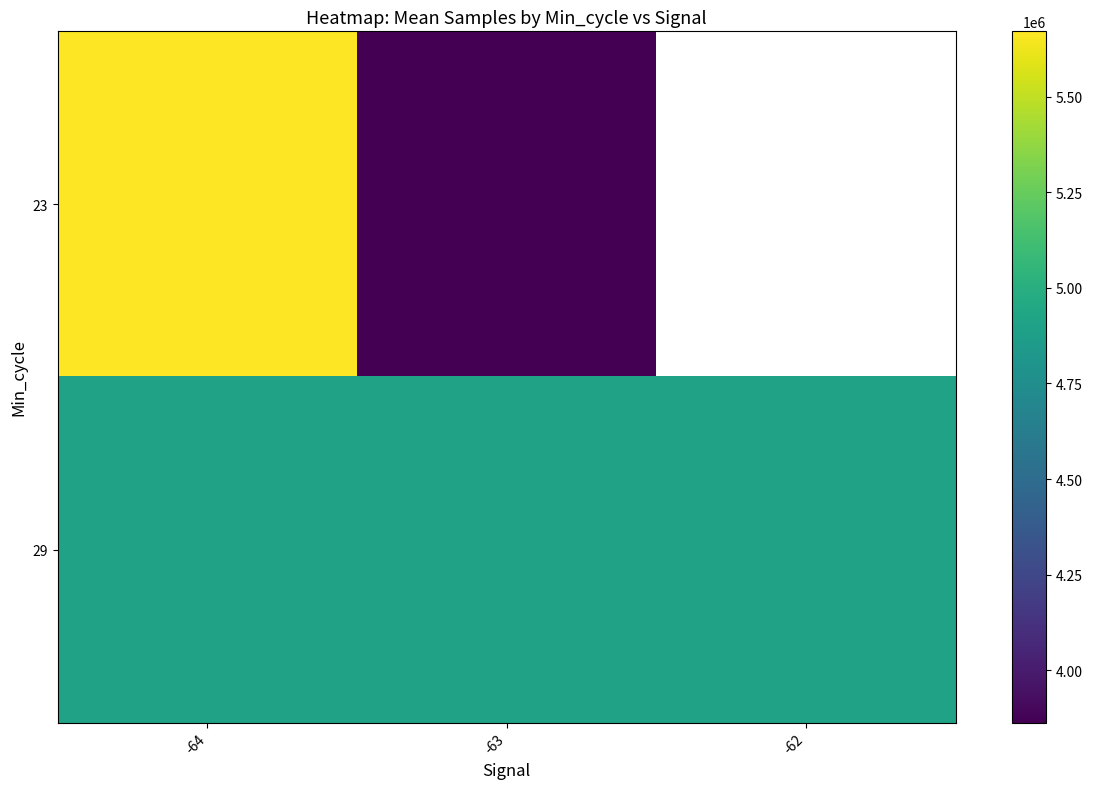

How many categories are shown in the chart?

3